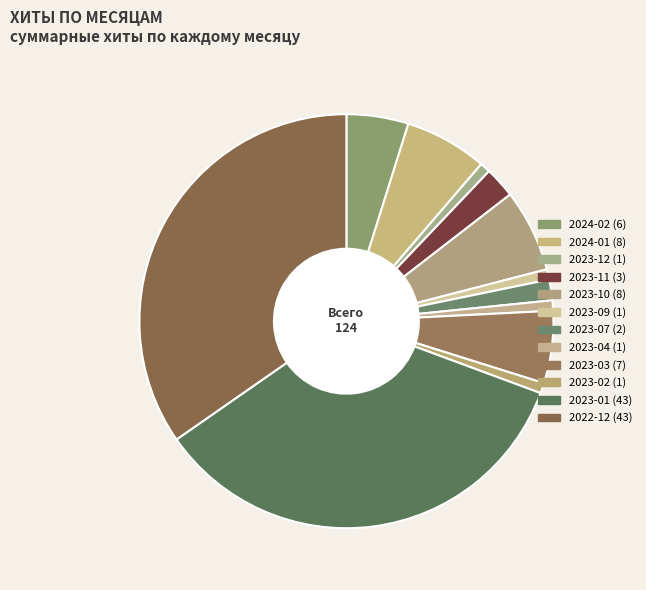

Count the number of slices in the pie.

12